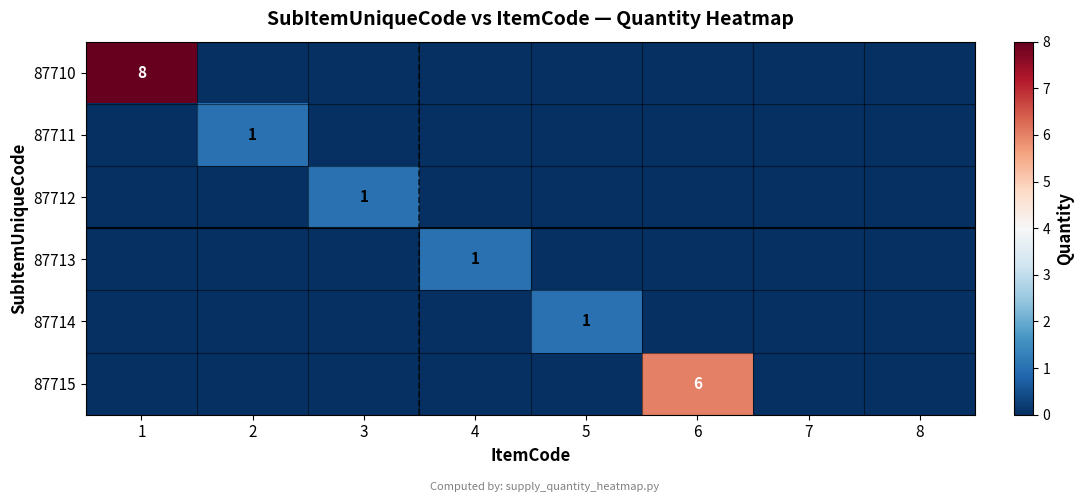

The value of 87713 at 4 is 1. True or false?

True